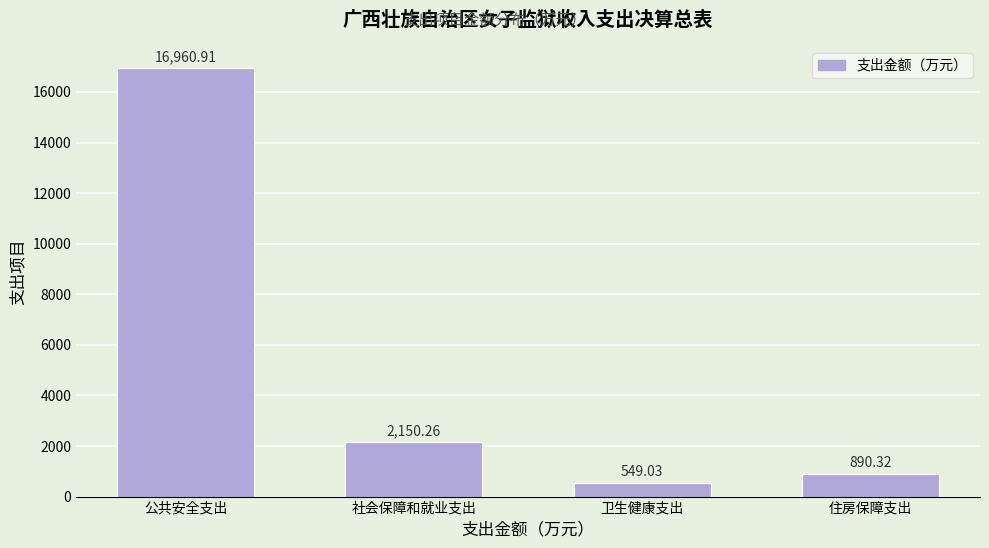

Where is the data nearest to the value 8754?

社会保障和就业支出